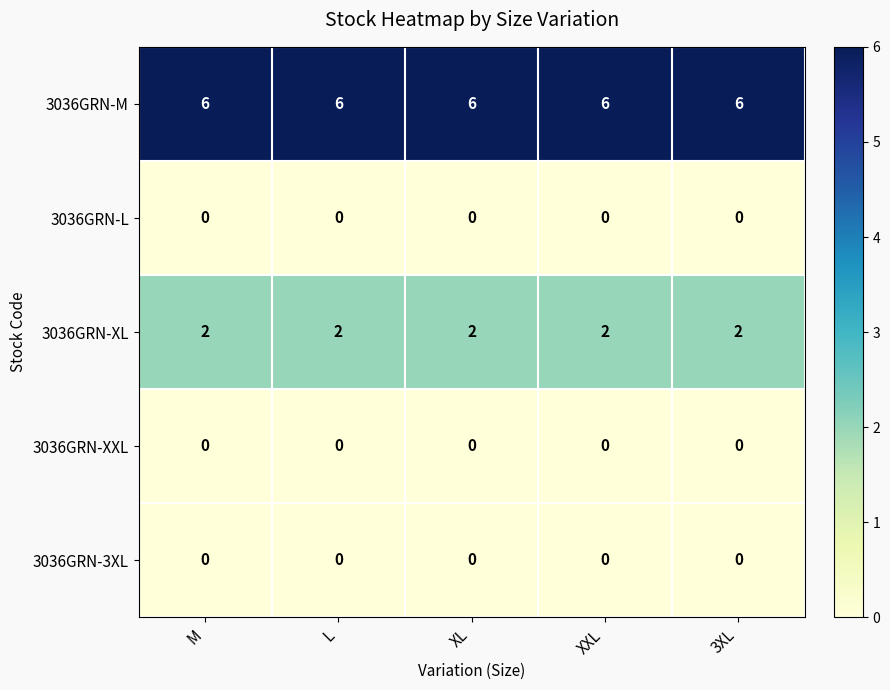

What is the greatest value displayed?

6